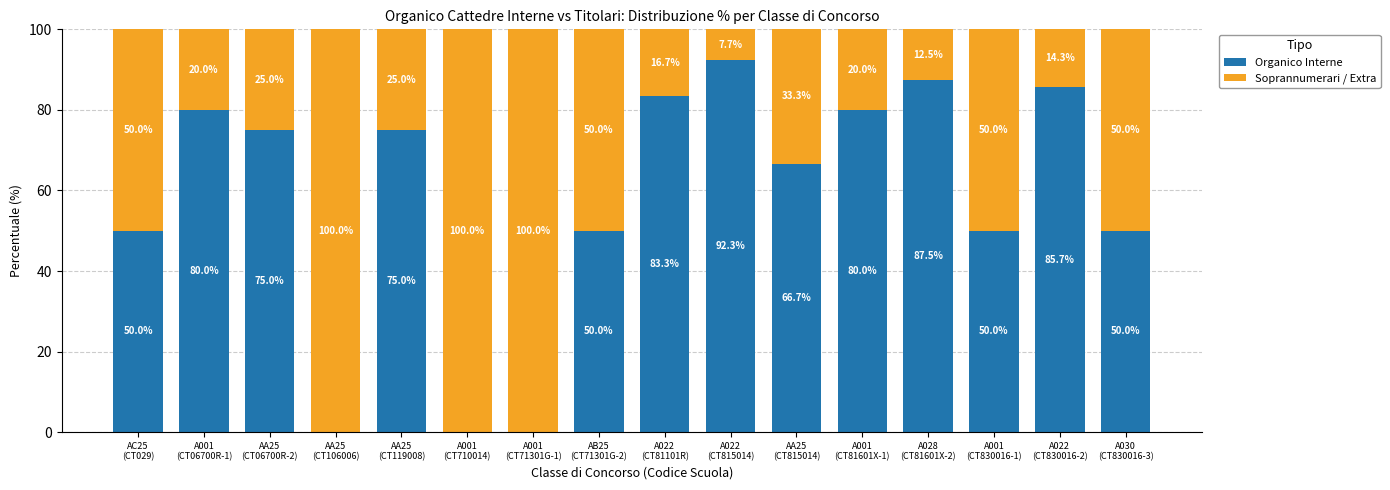

What is the sum of all Organico Interne values?

925.5